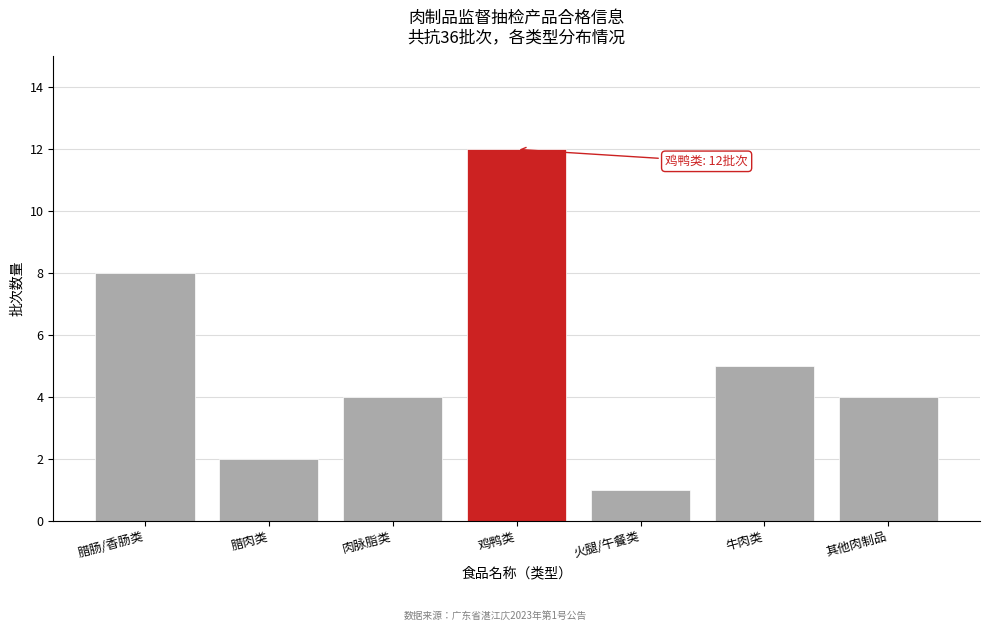

Reading left to right, list all the values displayed in this chart.

8	2	4	12	1	5	4